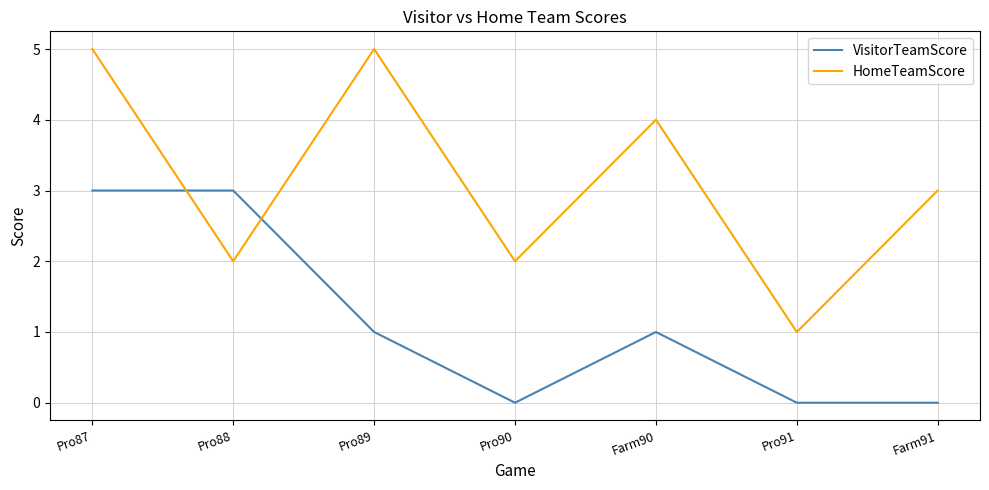

Rank the series by their maximum value, from highest to lowest.

HomeTeamScore, VisitorTeamScore